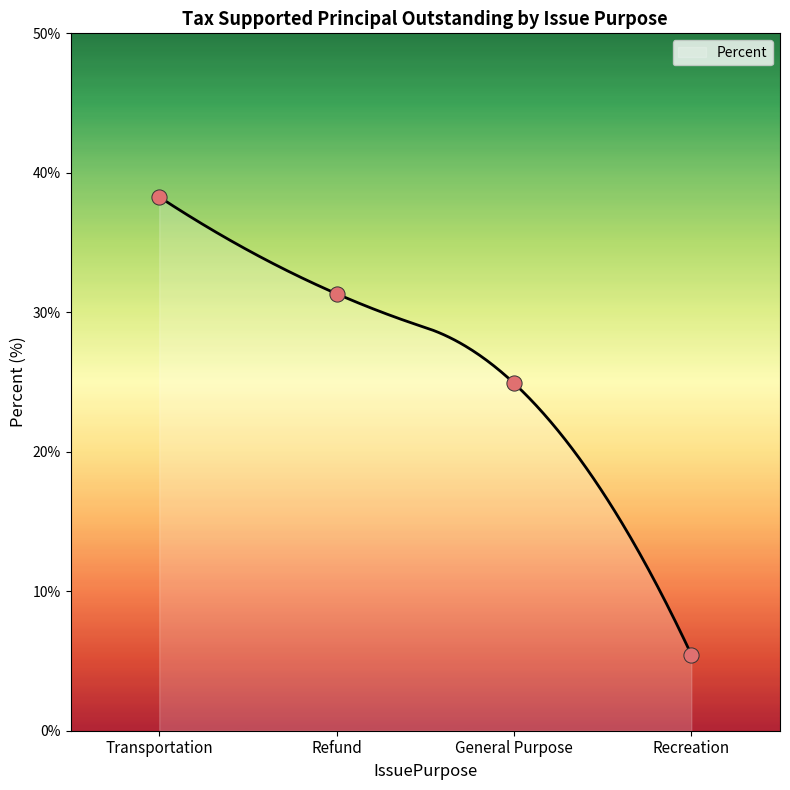

Which has a higher value, Recreation or Refund?

Refund